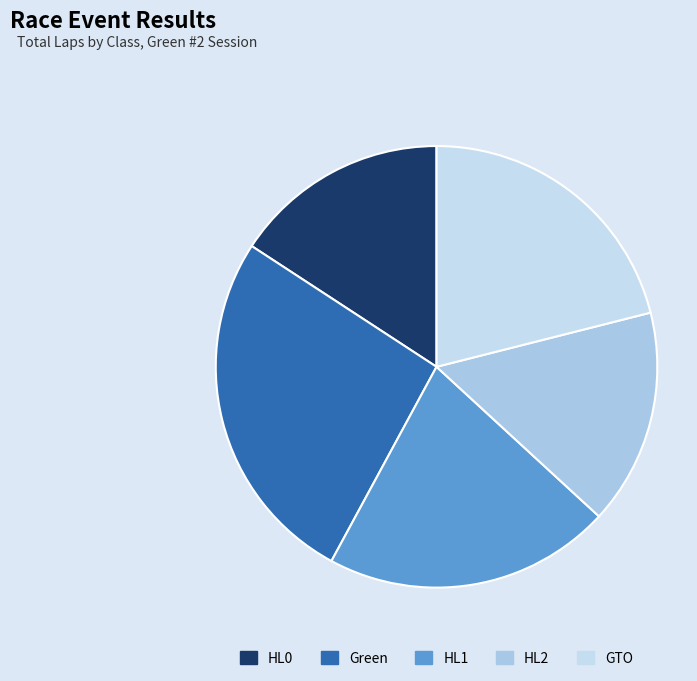

What is the ratio of the value at HL0 to the value at GTO?

0.8